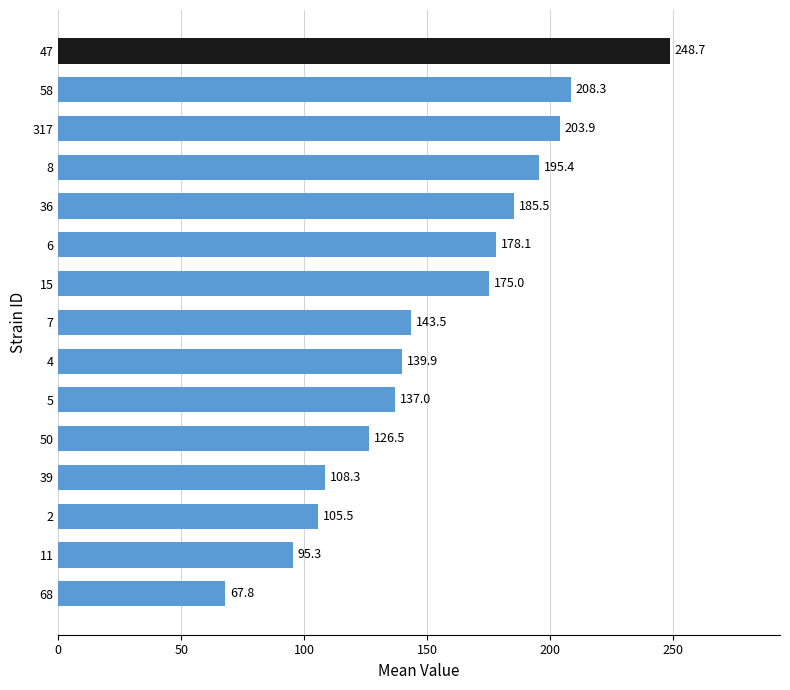

True or false: the data shows 68.2 at 8.

False